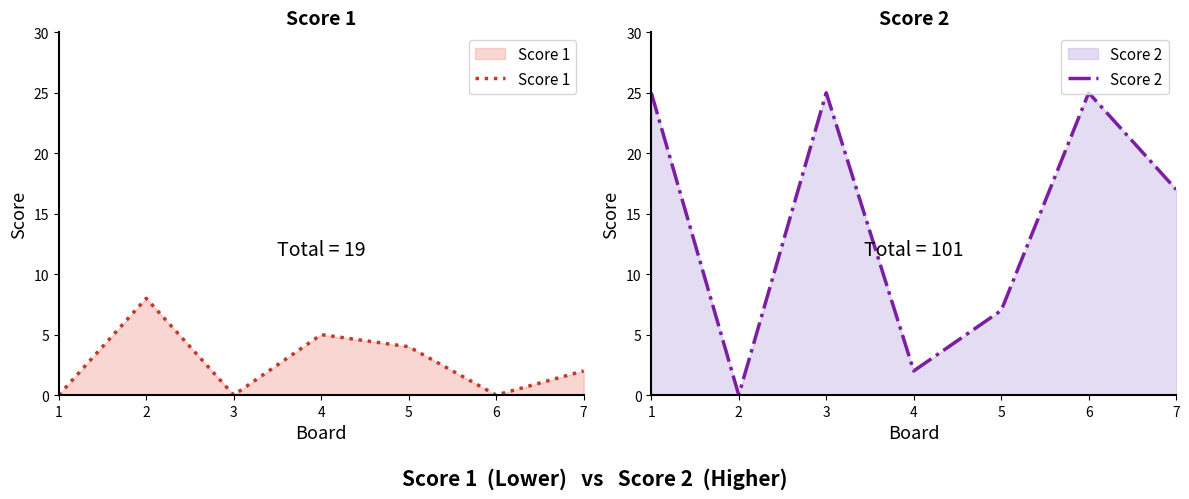

What is the sum of all Score 2 values?

101